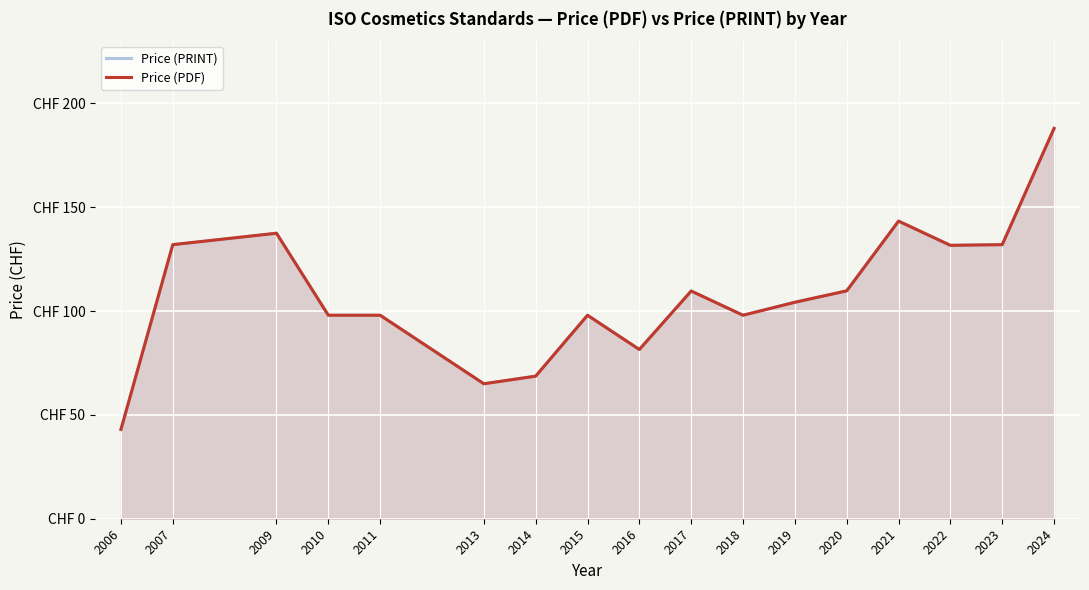

Which series changed the most between 2006 and 2023?

Price (PRINT)